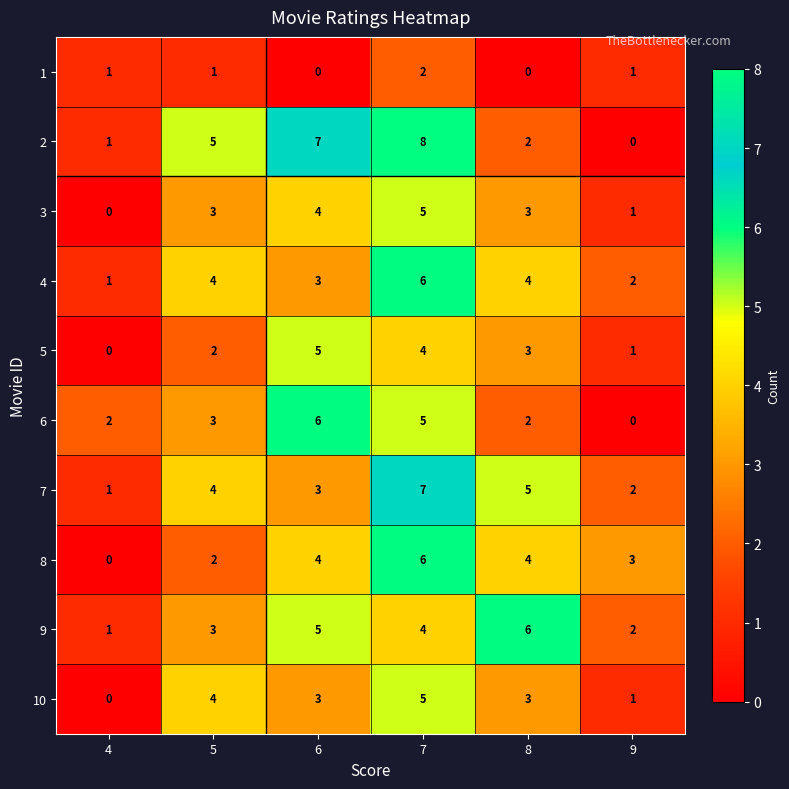

The 9 series shows 6 at 8. True or false?

True